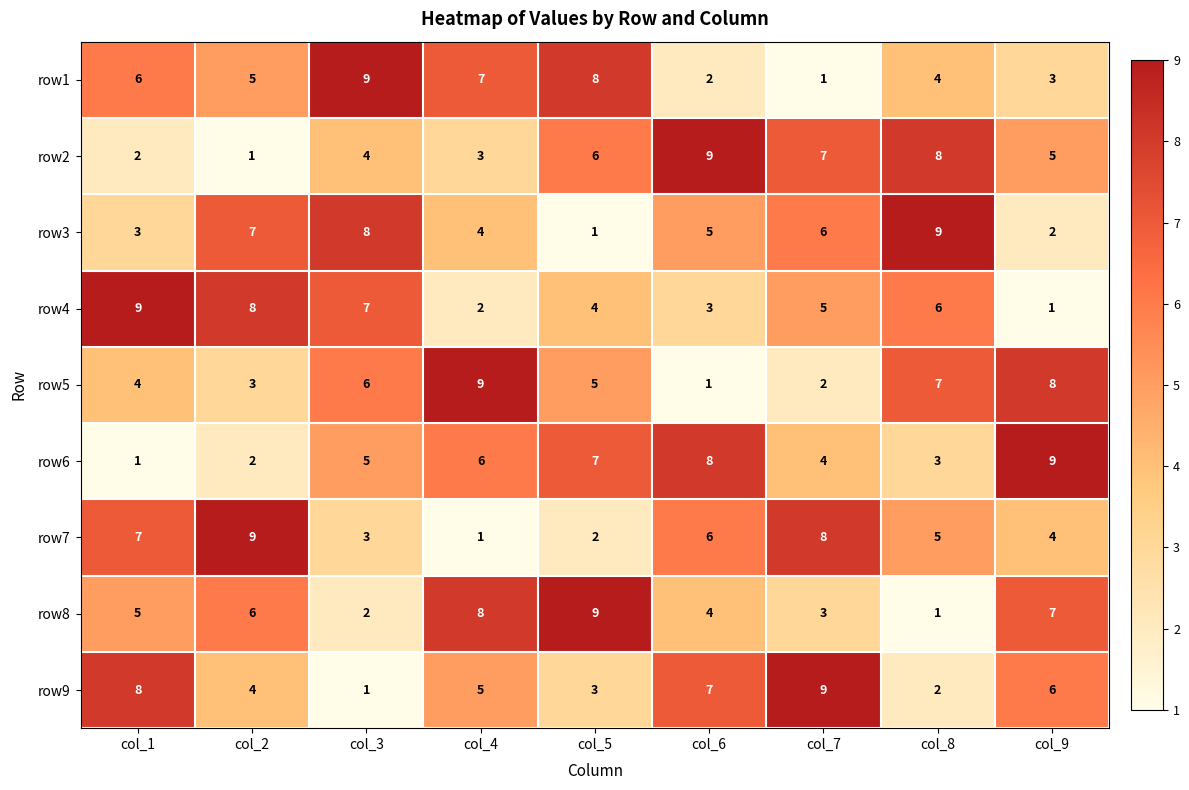

What is the greatest value displayed?

9